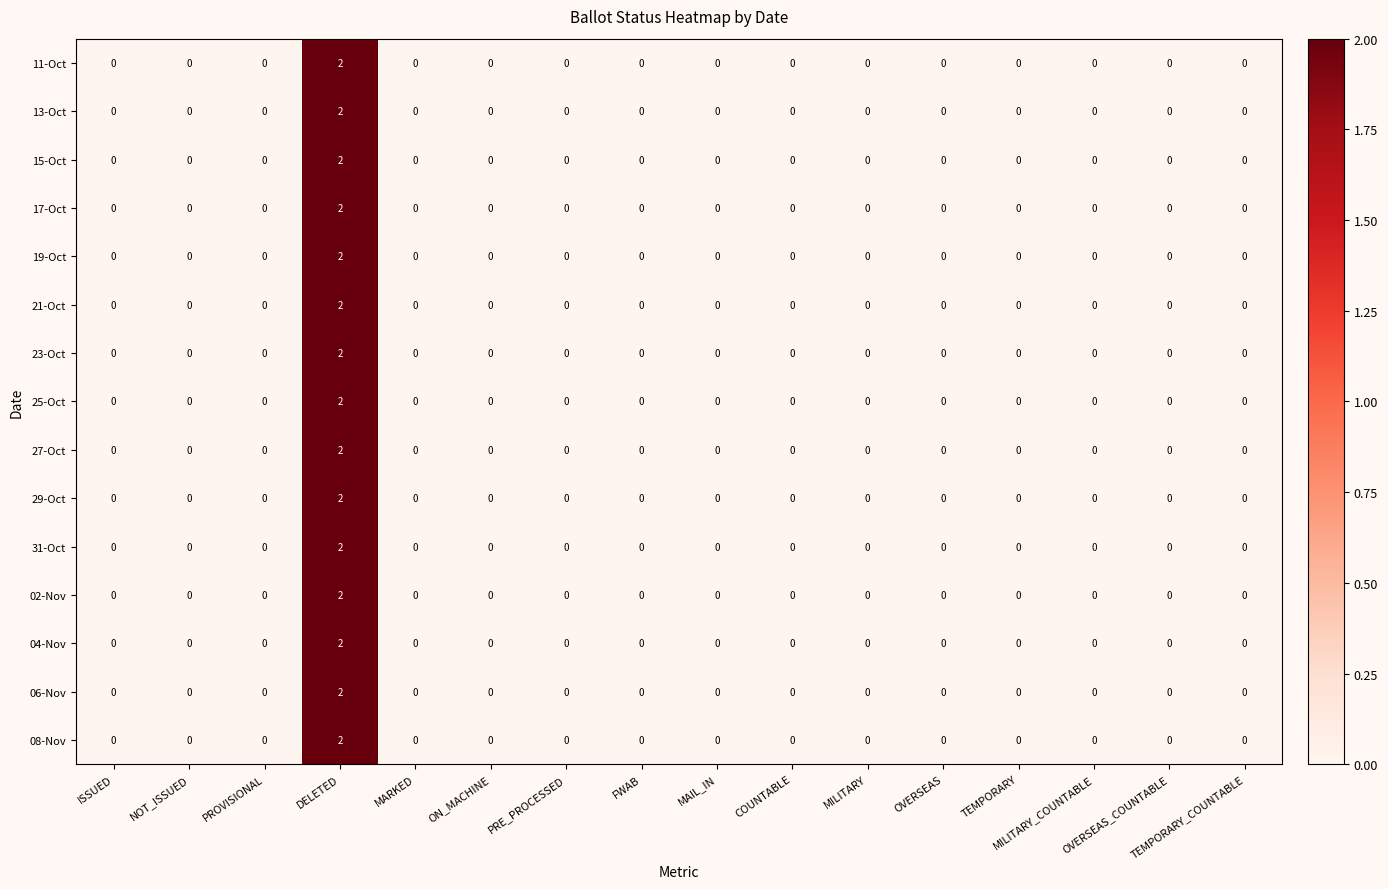

Count the 29-Oct values in the range 0 to 1.

15